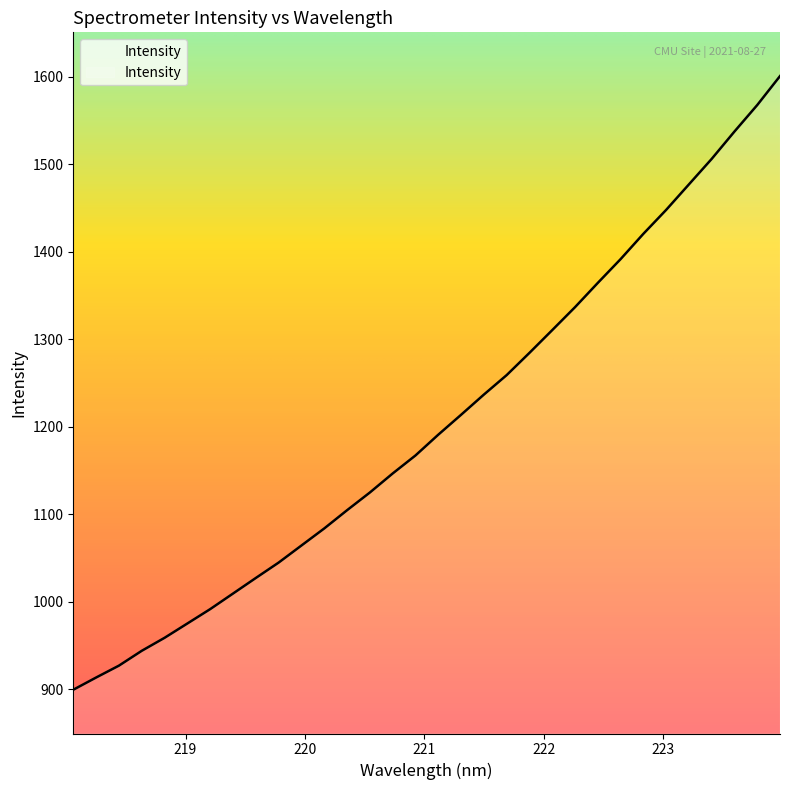

Count the number of values greater than 1190.

16